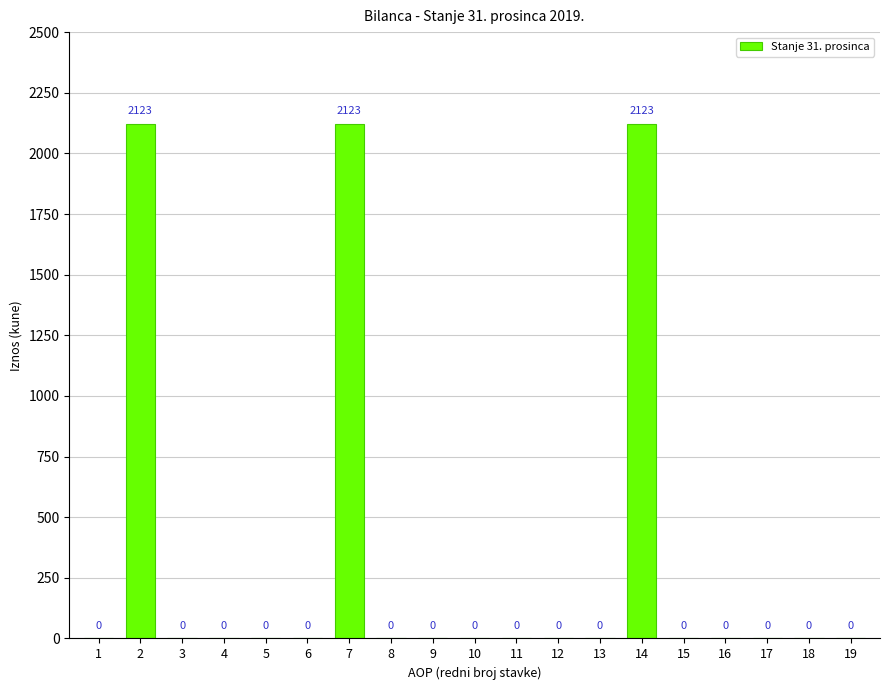

Which has a higher value, 7 or 1?

7